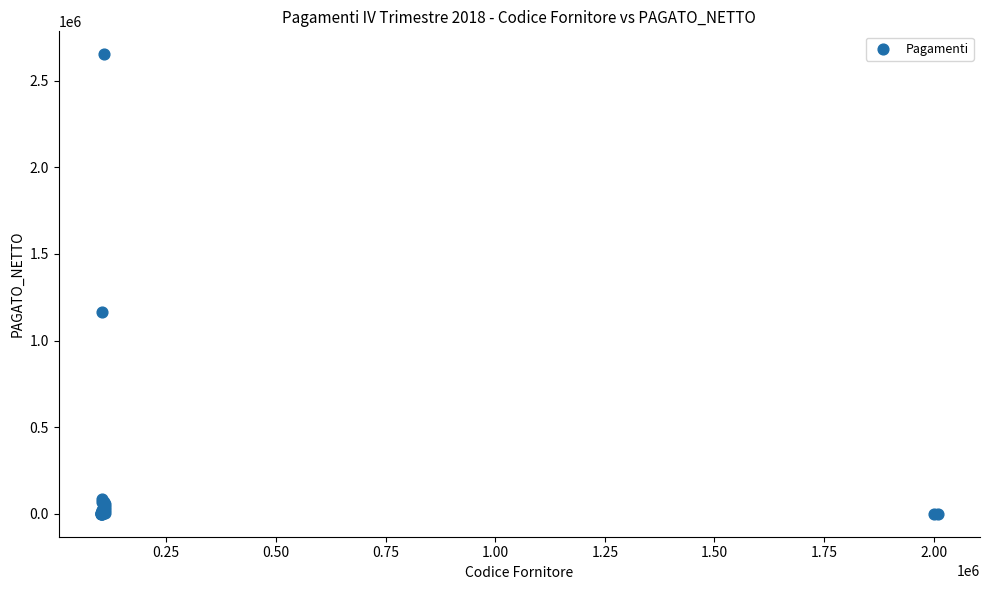

What Y value in the scatter plot is closest to 1325957?

1166040.4